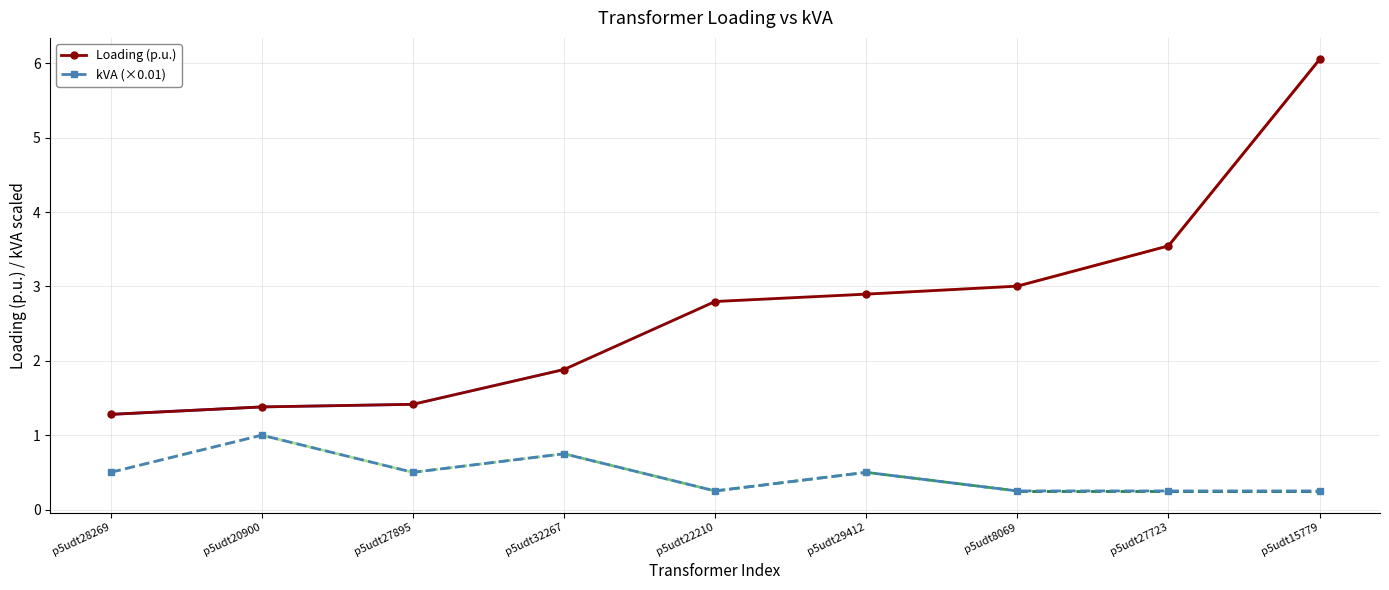

What is the difference between the second highest and minimum values in the Loading (p.u.) series?

2.3